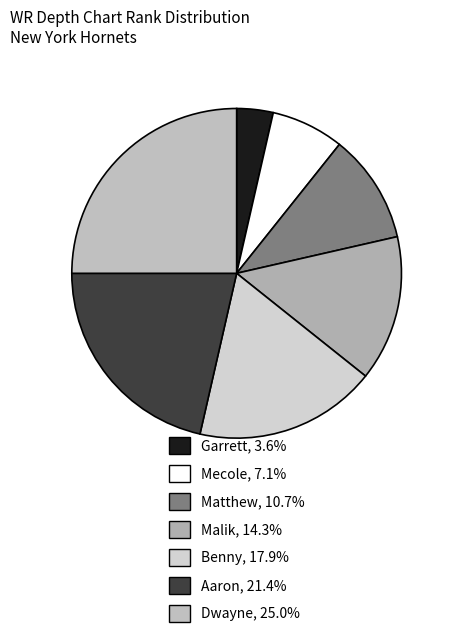

To the nearest percent, what portion does Dwayne represent?

25%